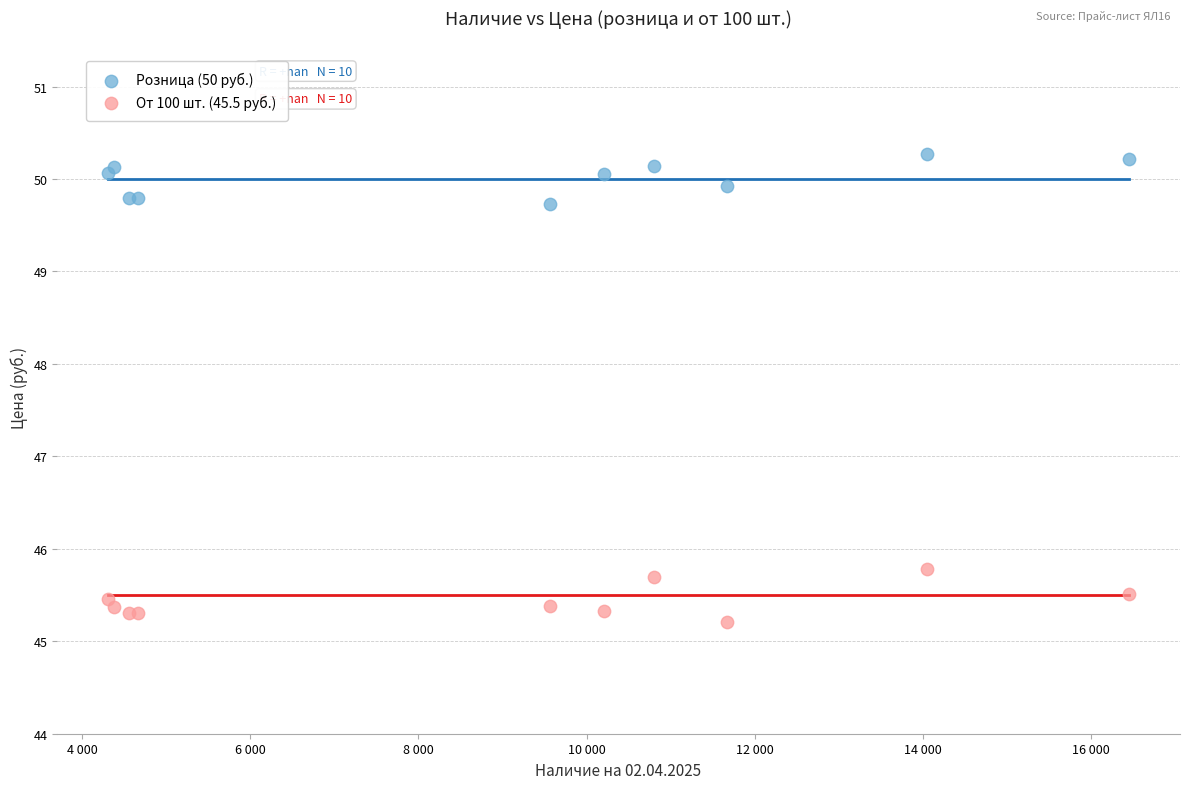

What is the X range (max minus min) for the scatter plot?

12136.0